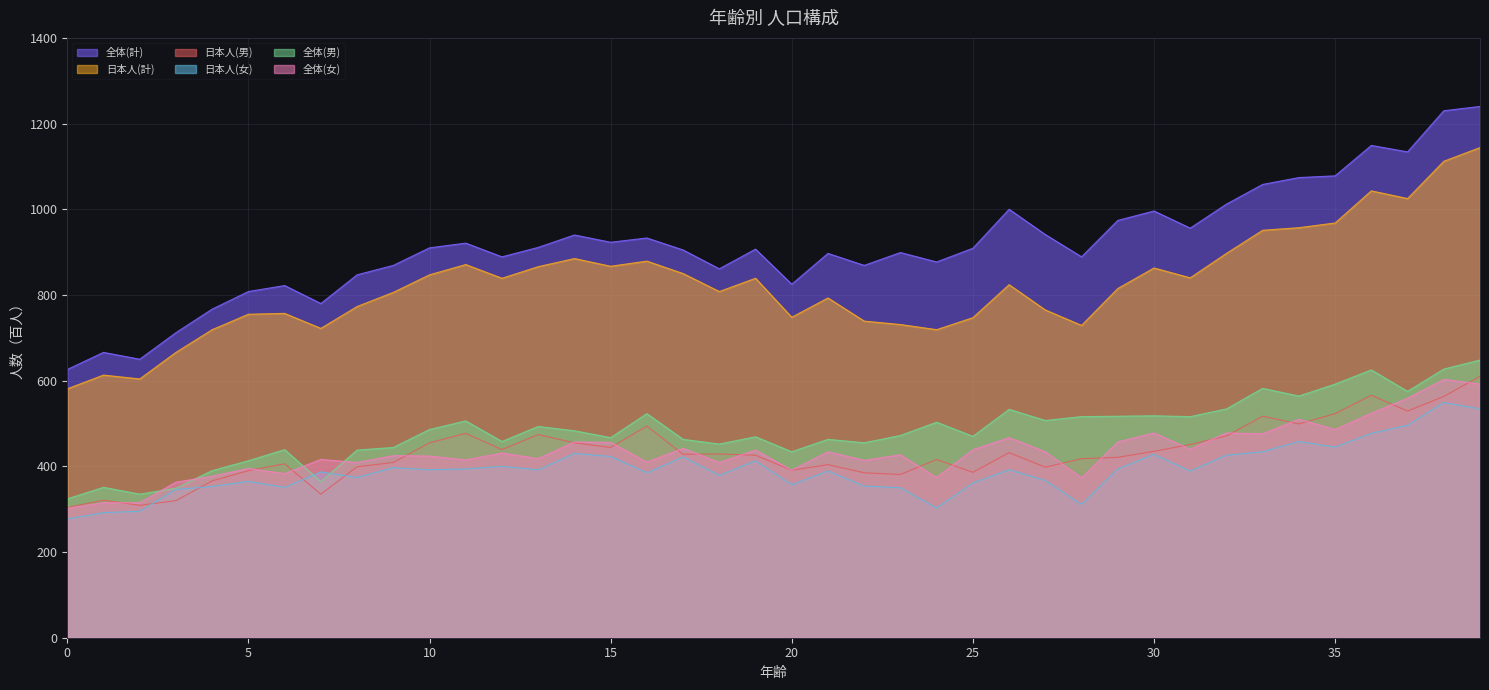

Between 28 and 35, which is larger?

35